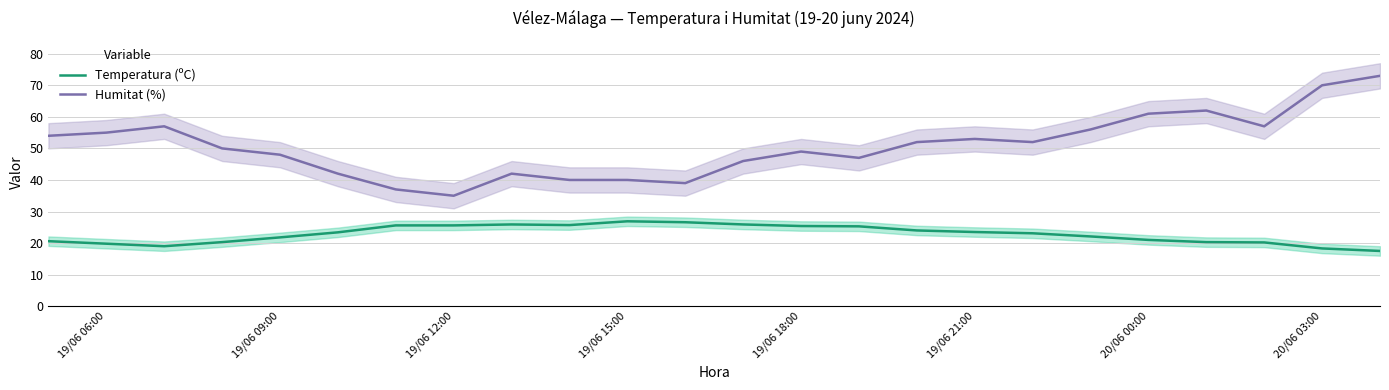

True or false: Humitat (%) and Temperatura (ºC) intersect in this chart.

False